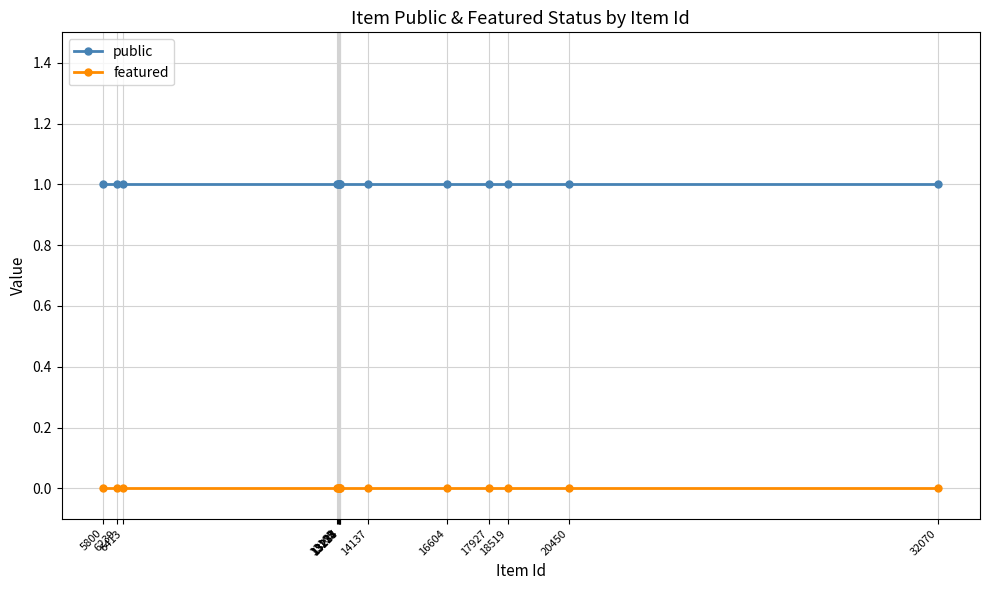

List the series in order of their peak value, highest first.

public, featured